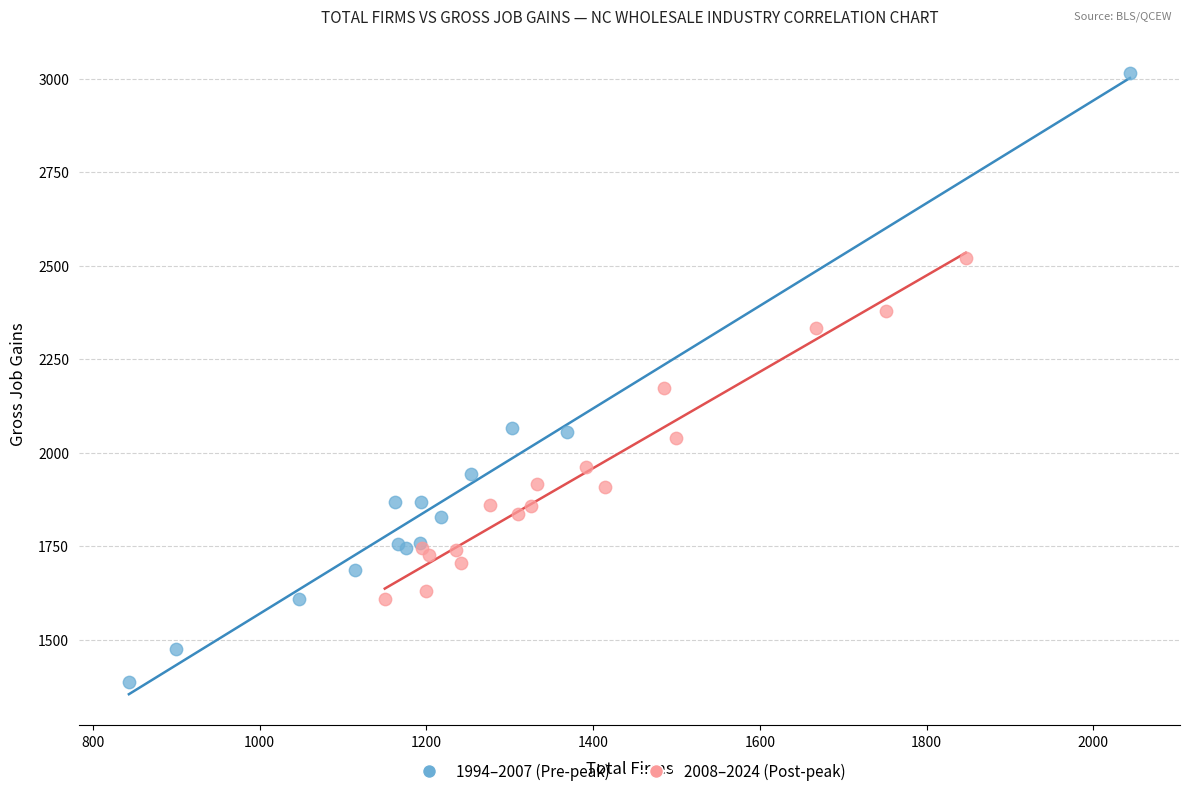

Which series has the widest spread of Y values?

1994–2007 (Pre-peak)